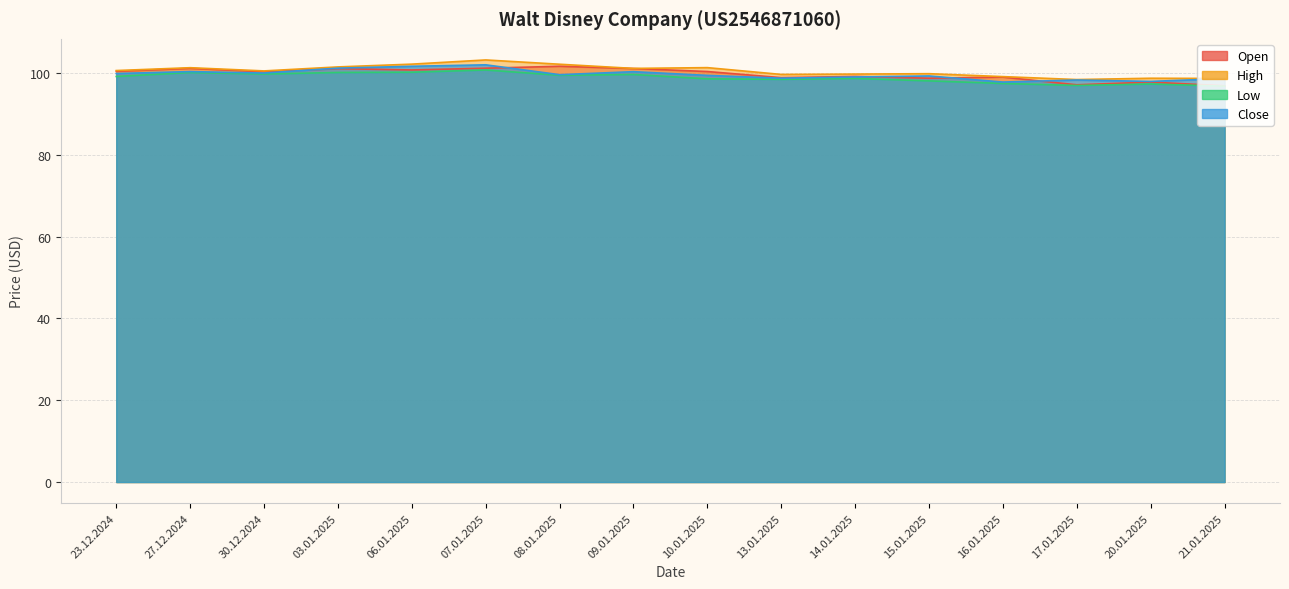

Which series has the largest range (max minus min)?

High